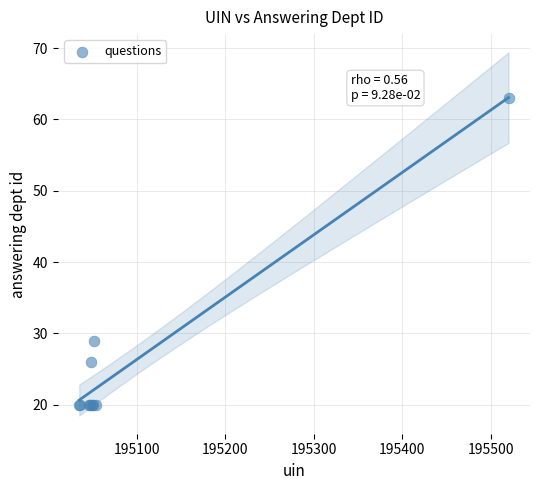

What Y value in the scatter plot is closest to 41?

29